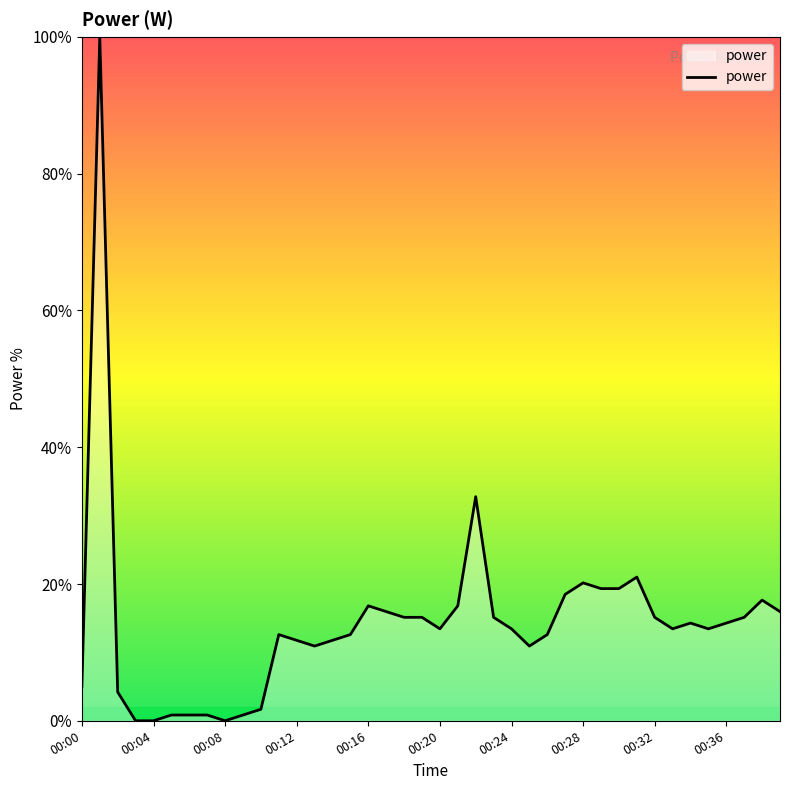

Does the chart have visible grid lines?

No